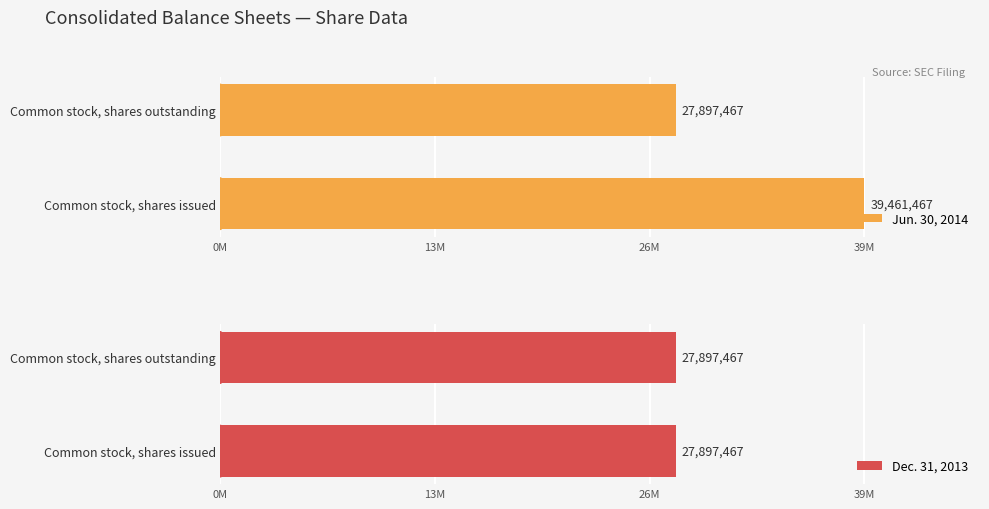

What is the lowest value of the Jun. 30, 2014 series?

27897467.0